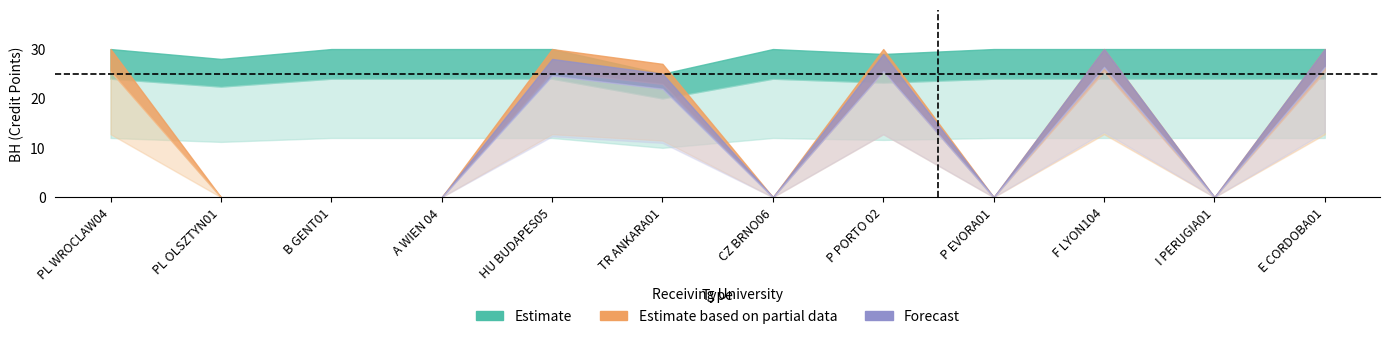

Reading left to right, list all the values displayed in this chart.

Estimate: 30	28	30	30	30	25	30	29	30	30	30	30
Estimate based on partial data: 30	0	0	0	30	27	0	30	0	30	0	30
Forecast: 0	0	0	0	28	25	0	29	0	30	0	30